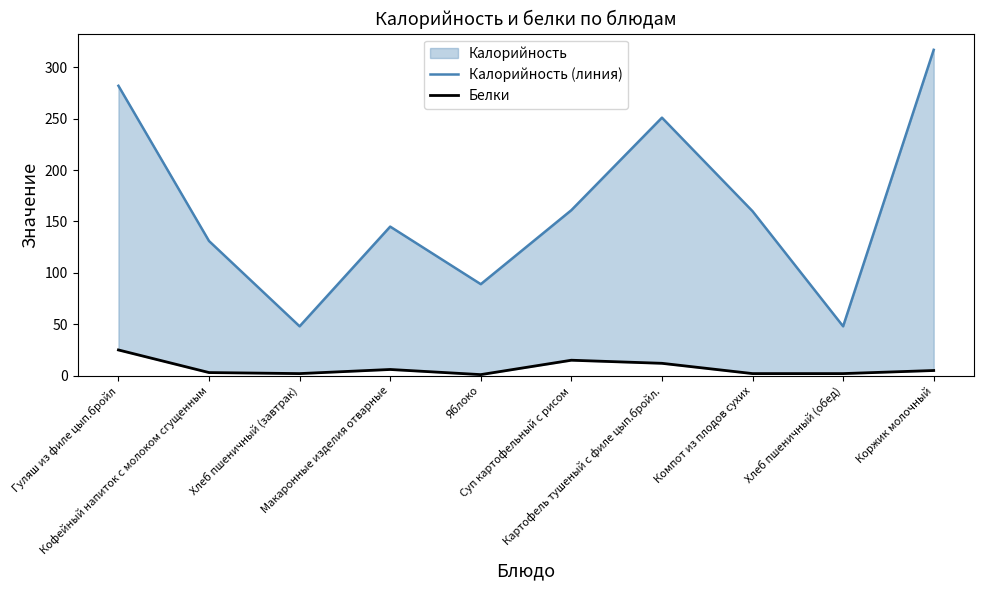

True or false: Белки and Калорийность (линия) cross at least once.

False